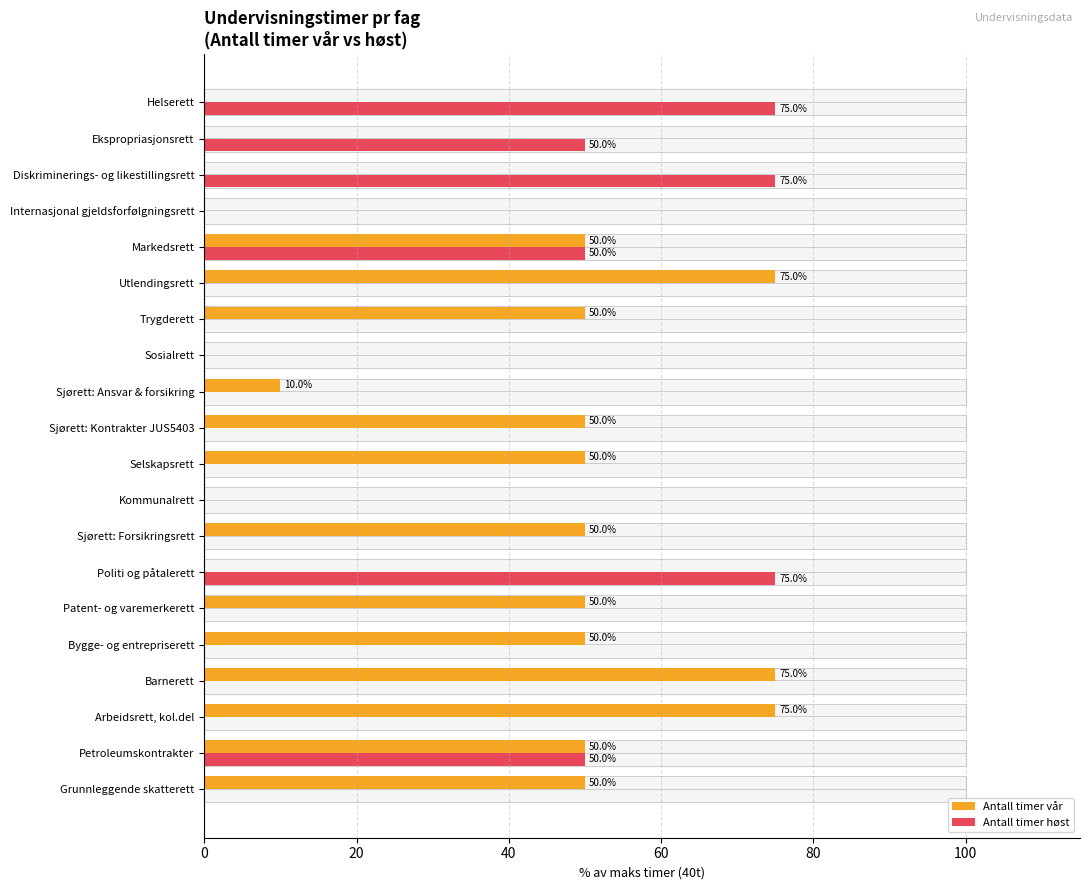

Count the number of data series in this chart.

2